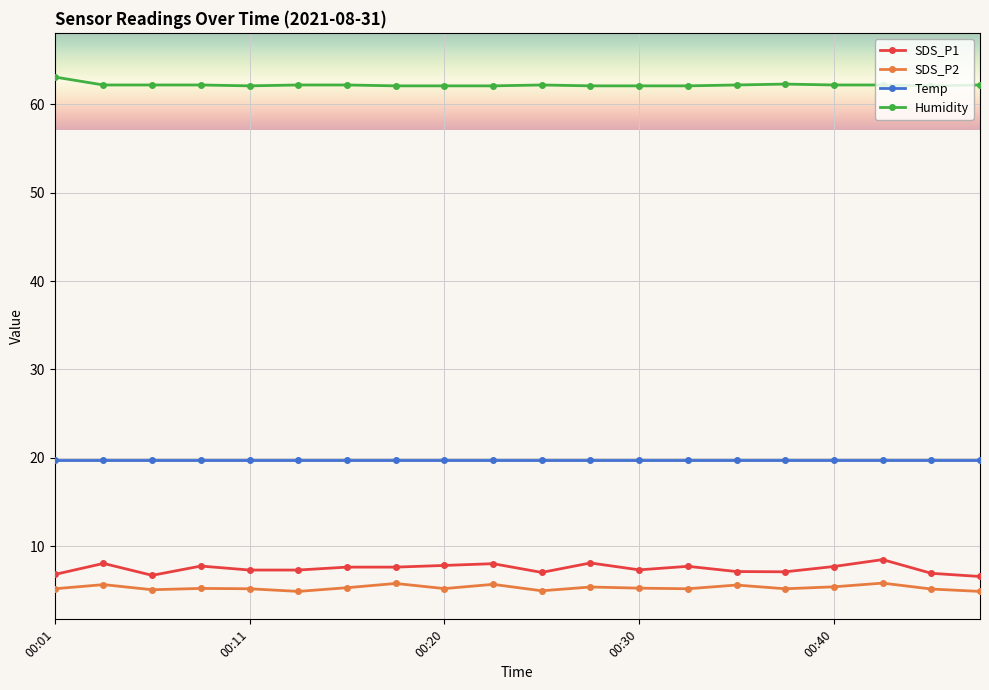

True or false: Humidity and SDS_P2 intersect in this chart.

False